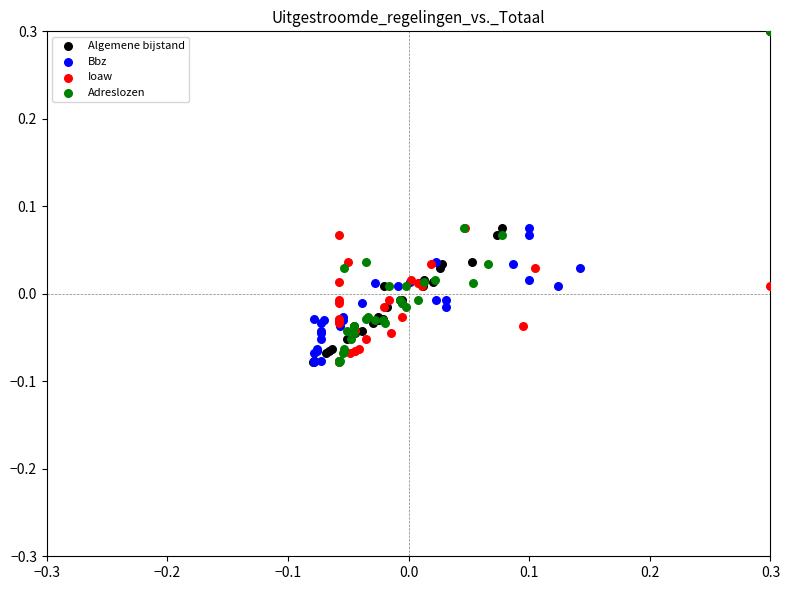

What are all the series names shown in the legend?

Algemene bijstand, Bbz, Ioaw, Adreslozen